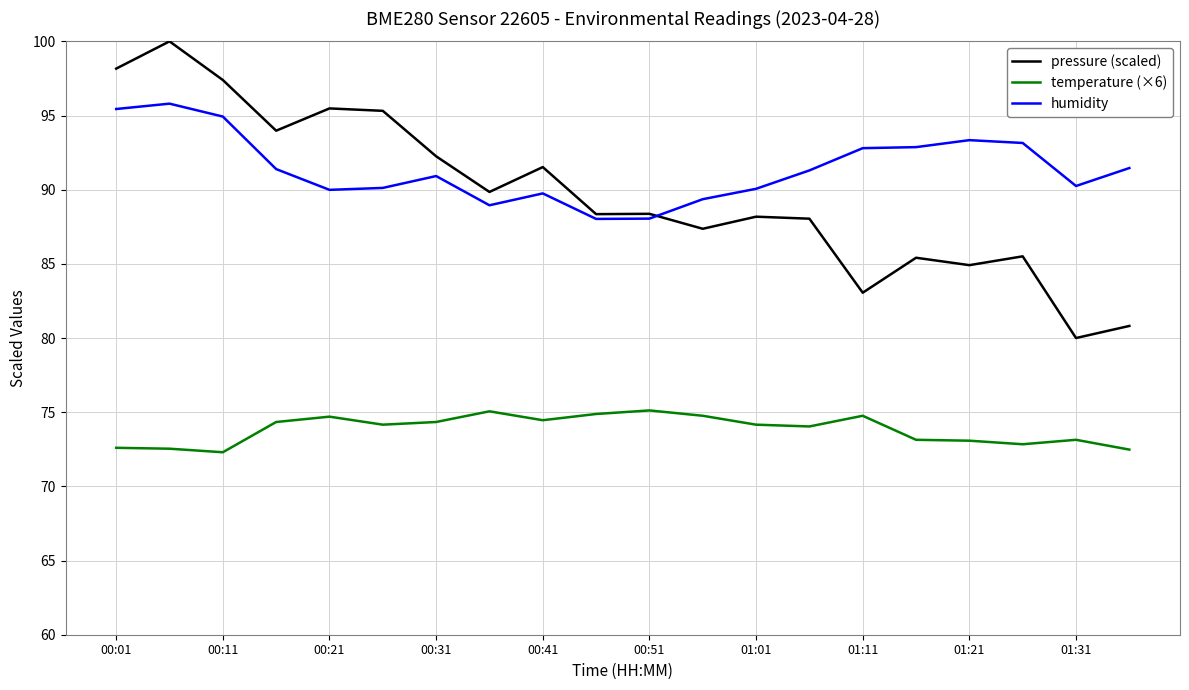

True or false: temperature (×6) and pressure (scaled) intersect in this chart.

False